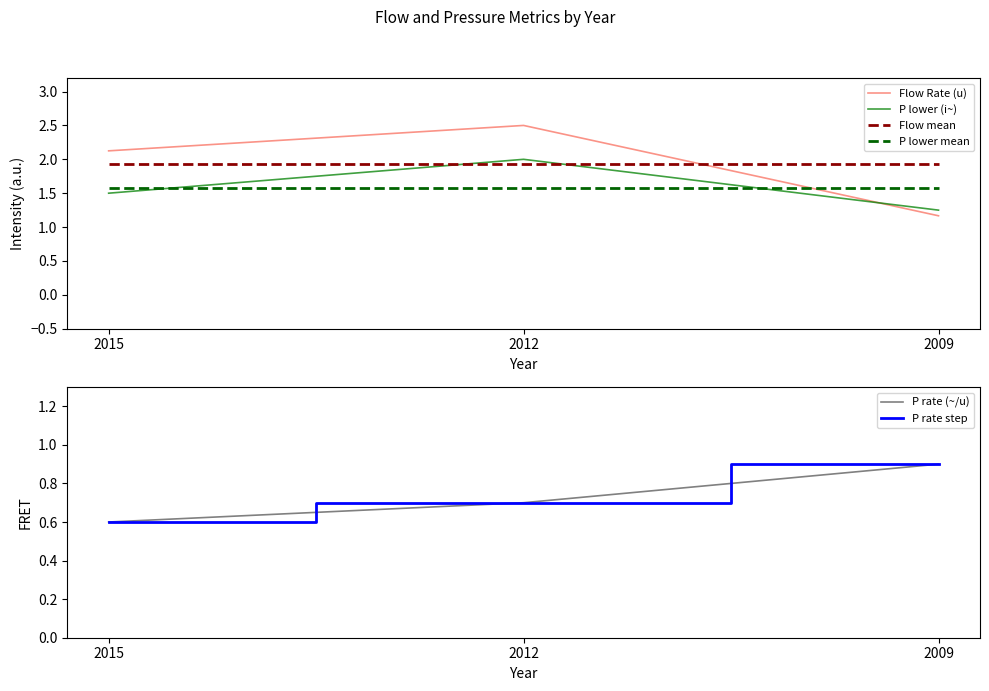

Count the number of categories in the chart.

3